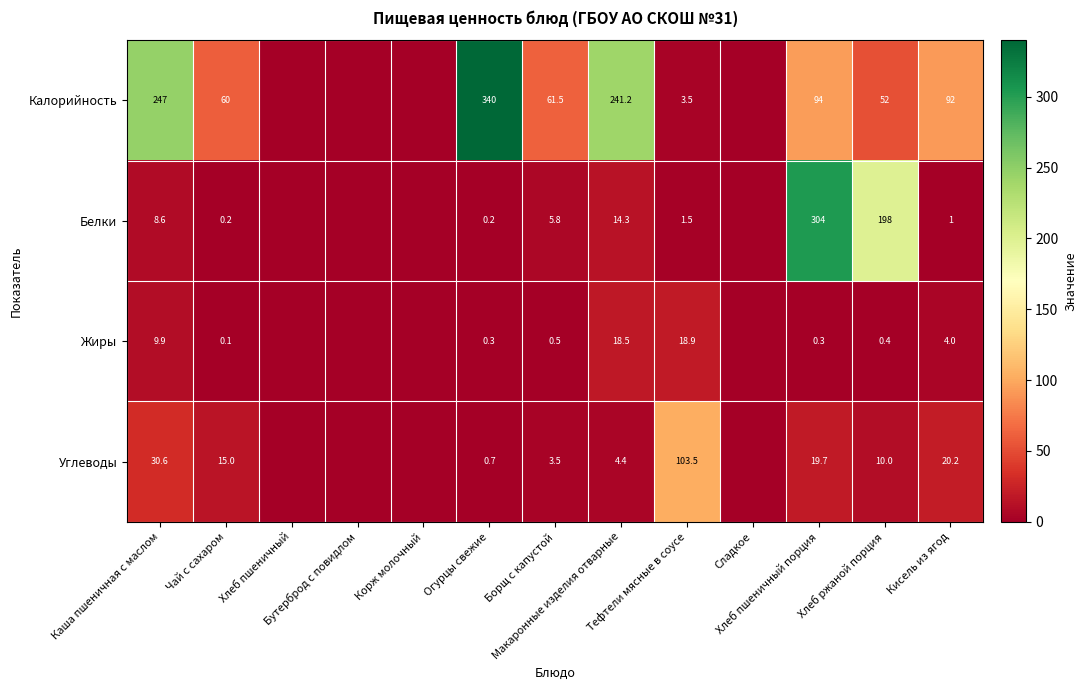

The Белки series shows 0.0 at Хлеб пшеничный. True or false?

True